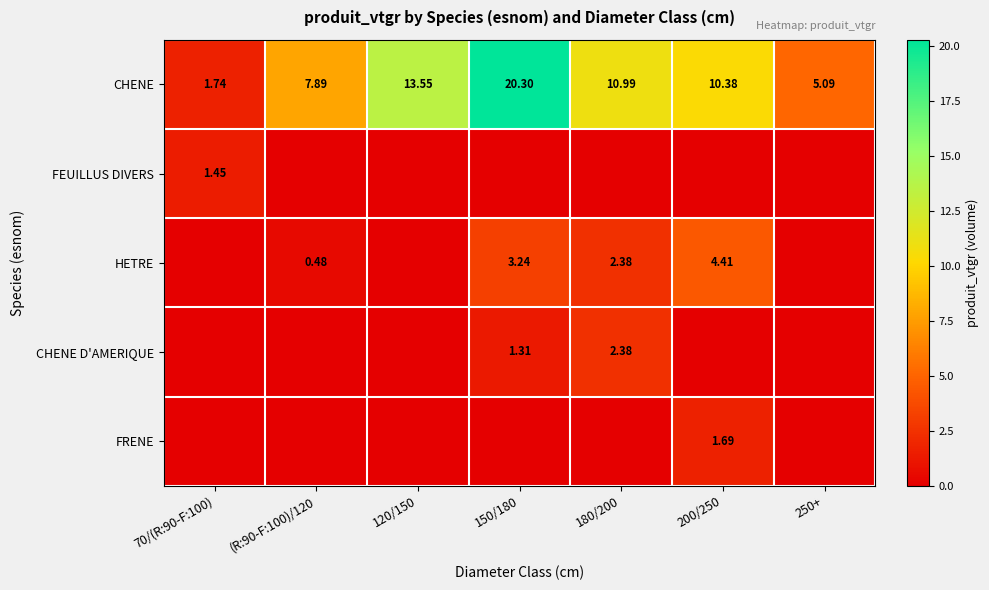

What is the sum of all CHENE D'AMERIQUE values?

3.7